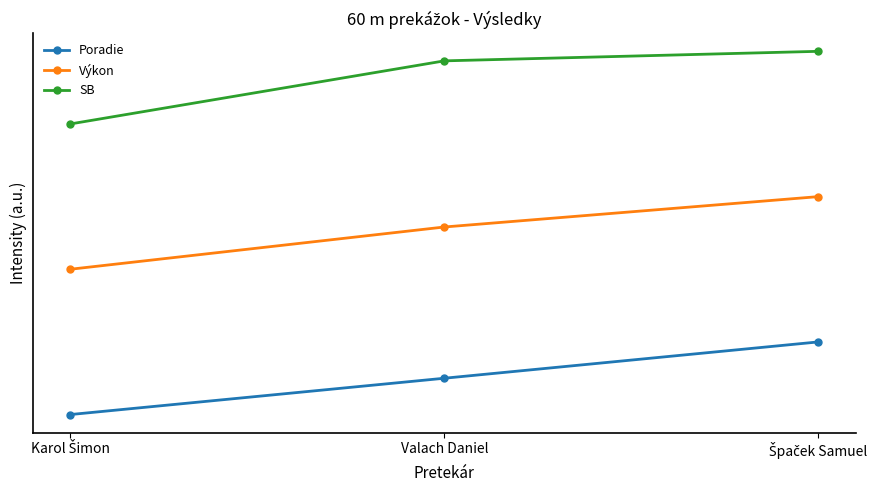

Reading right to left, what are all the values shown in this chart?

Poradie: 1.0	0.5	0.0
Výkon: 3.0	2.6	2.0
SB: 5.0	4.9	4.0